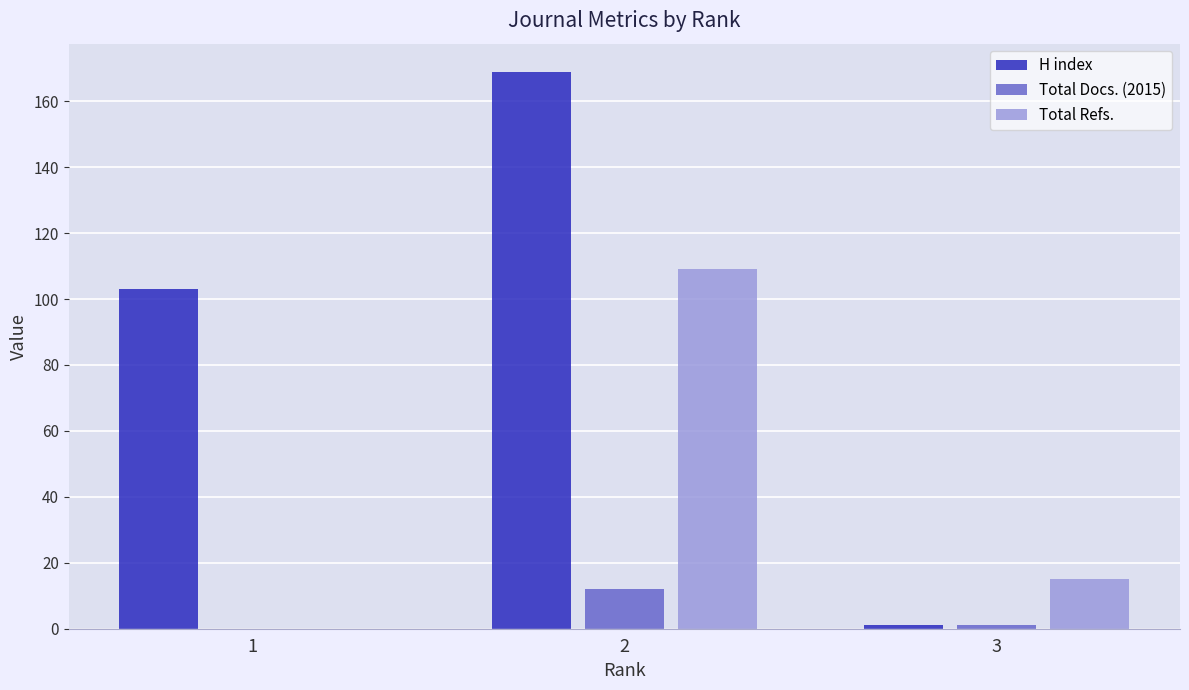

How many categories are shown in the chart?

3